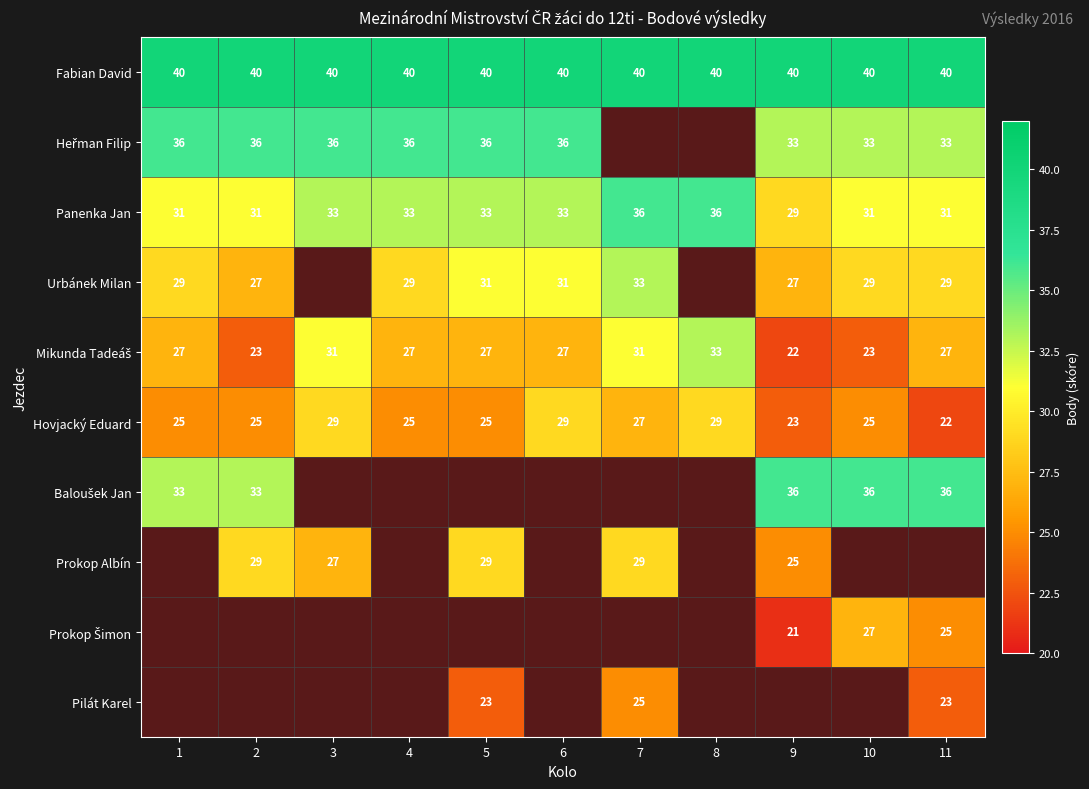

What is the sum of all Panenka Jan values?

357